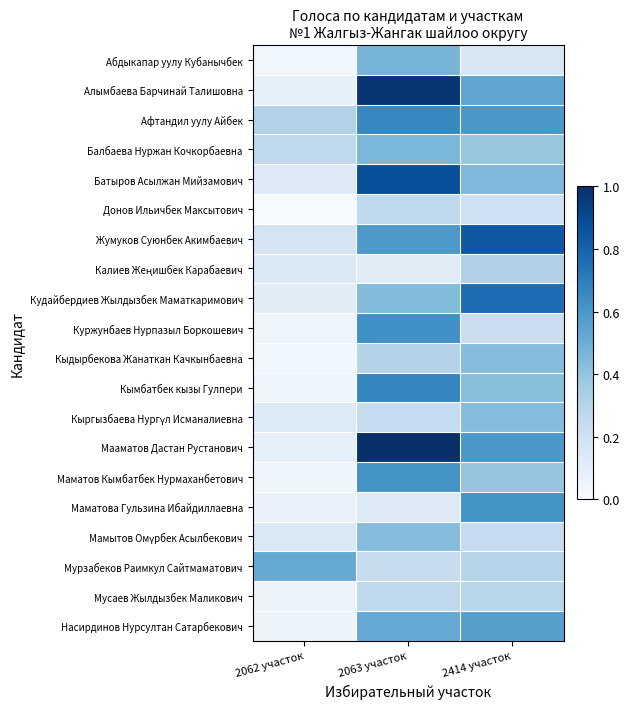

Which series changed the most between 2063 участок and 2414 участок?

Маматова Гульзина Ибайдиллаевна